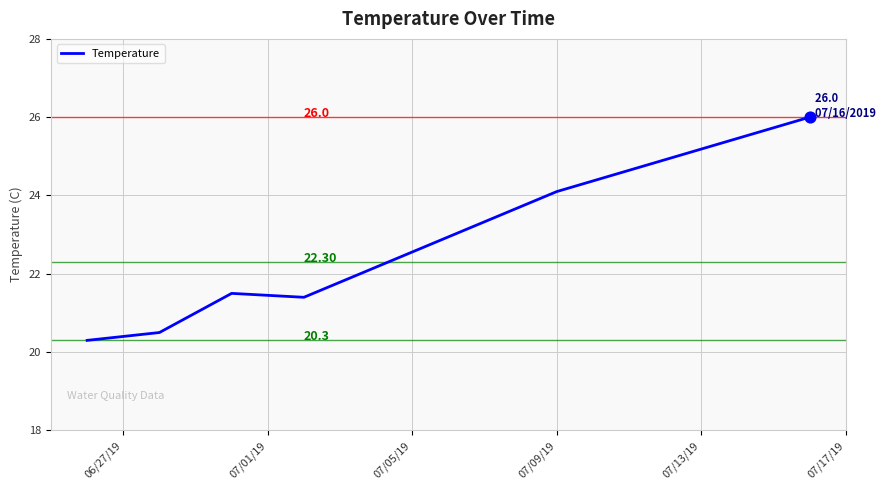

What is the smallest value displayed?

20.3